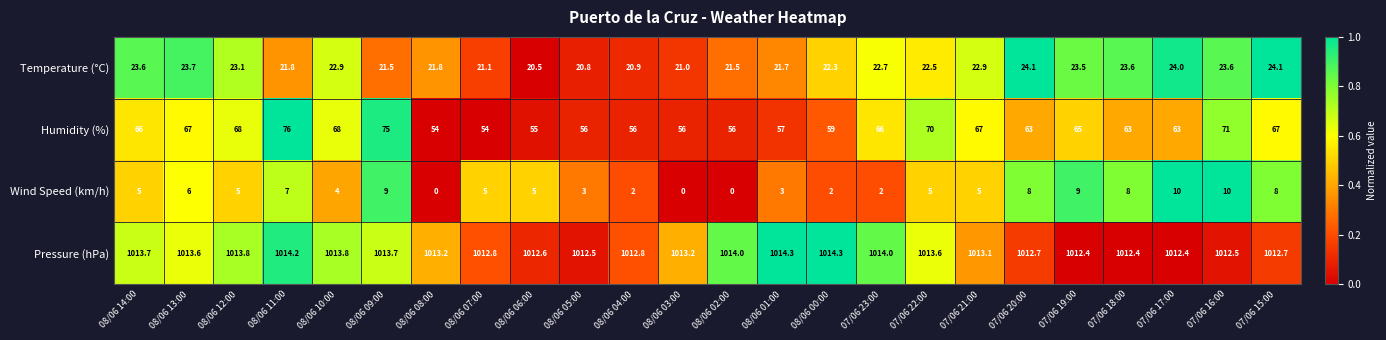

The value of Temperature (°C) at 08/06 11:00 is 10.1. True or false?

False